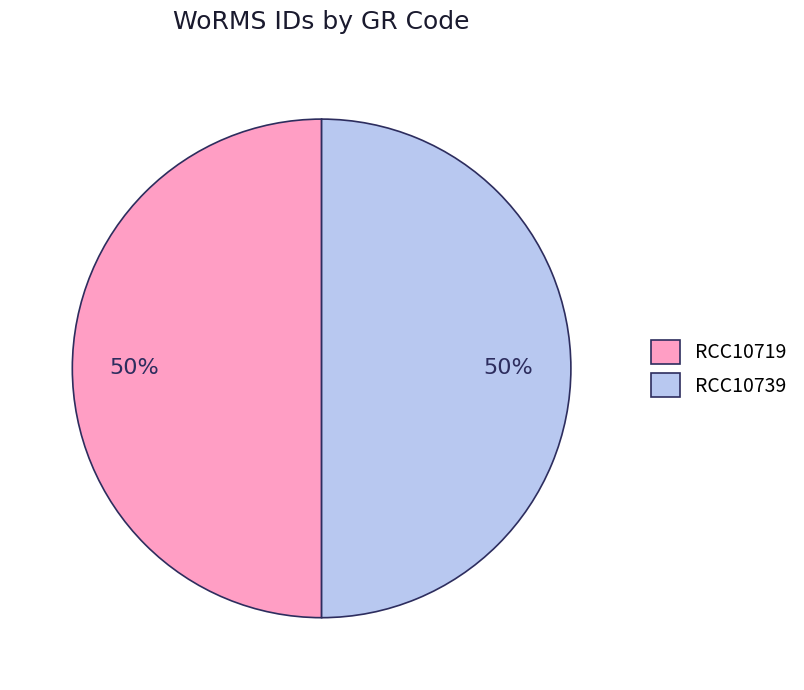

To the nearest percent, what is the average slice percentage?

50%